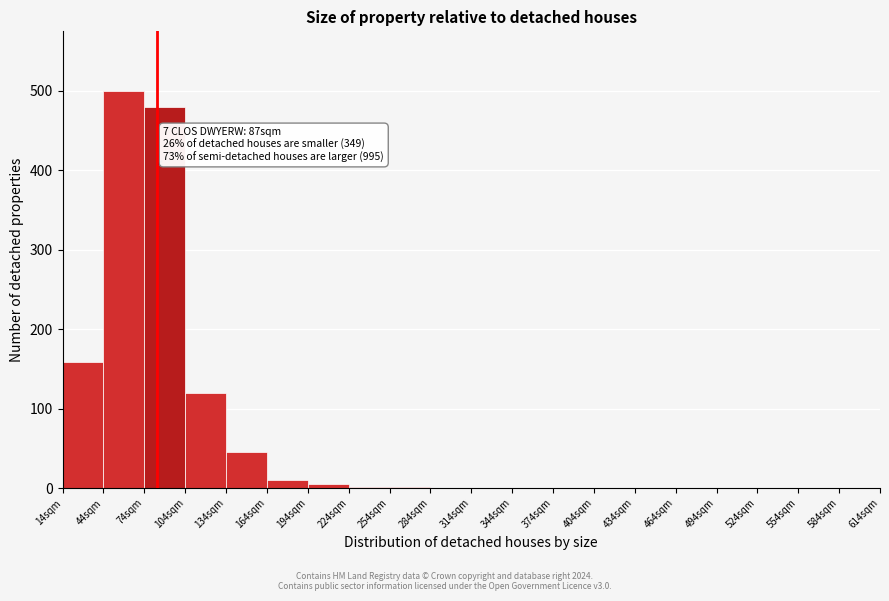

Which range on the x-axis has the tallest bar?

44 to 74